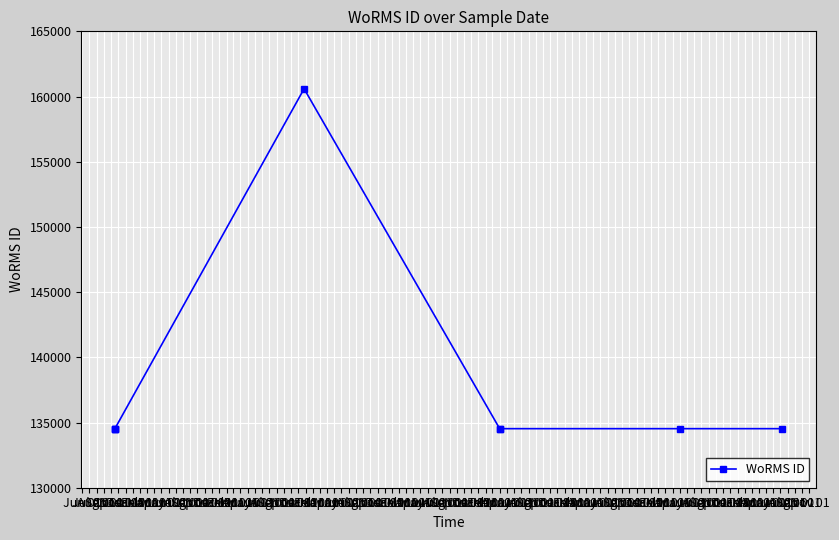

How many interior local peaks (higher than both neighbors) does the data have?

1